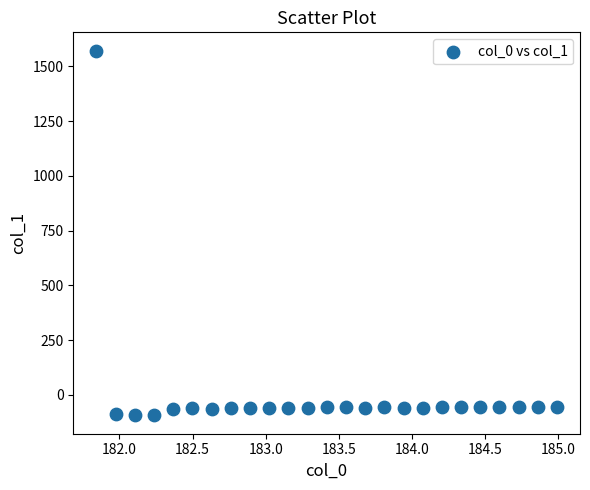

What is the range of Y values (max minus min)?

1665.3